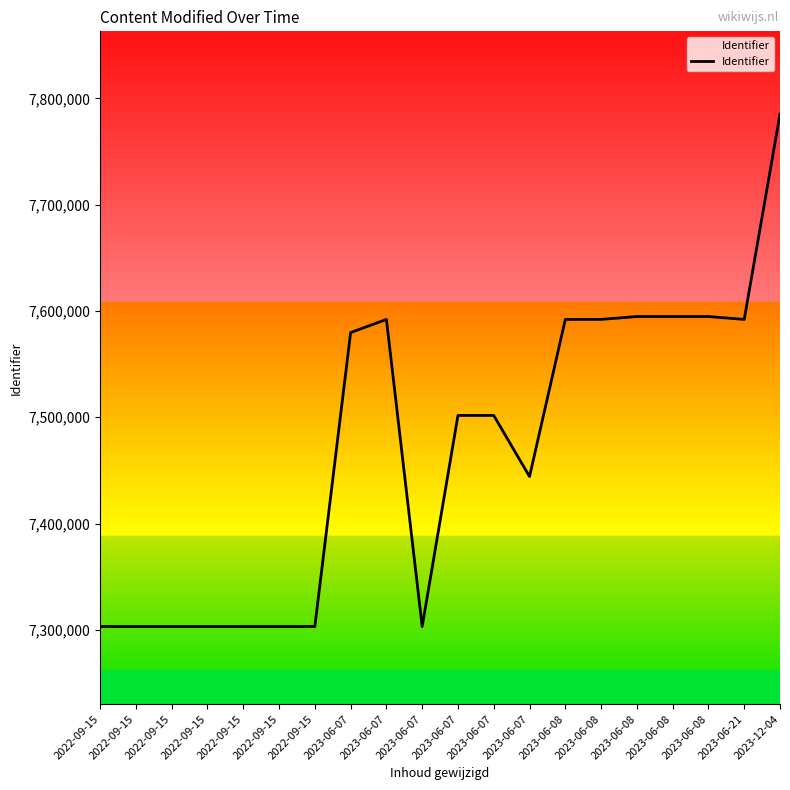

How many interior local valleys (lower than both neighbors) does the data have?

3